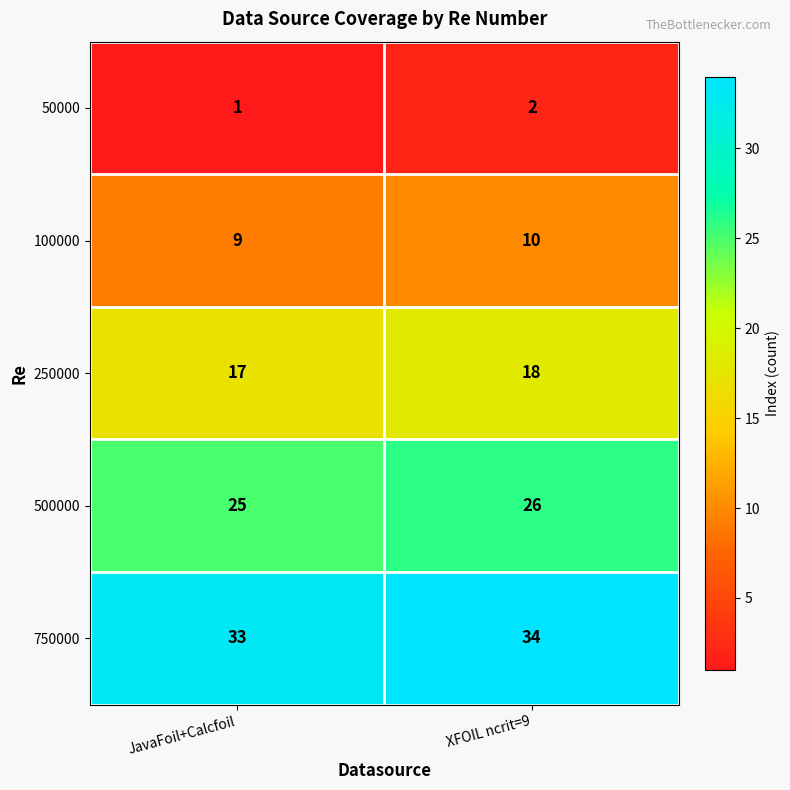

Reading right to left, list all the values displayed in this chart.

50000: 2	1
100000: 10	9
250000: 18	17
500000: 26	25
750000: 34	33